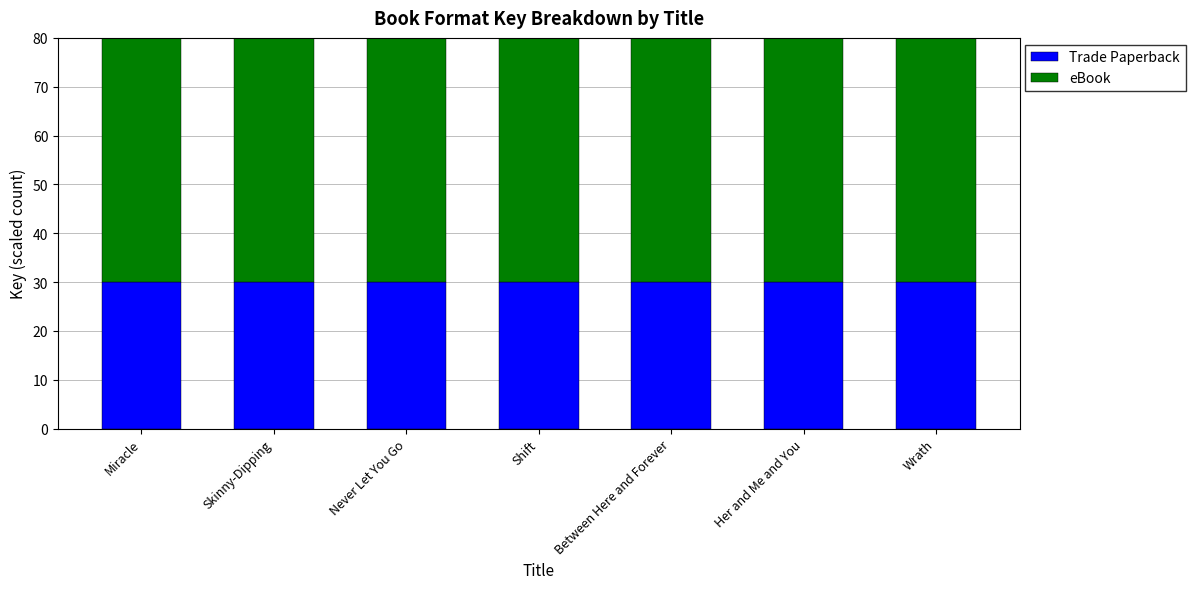

What is the average value of the eBook series?

60